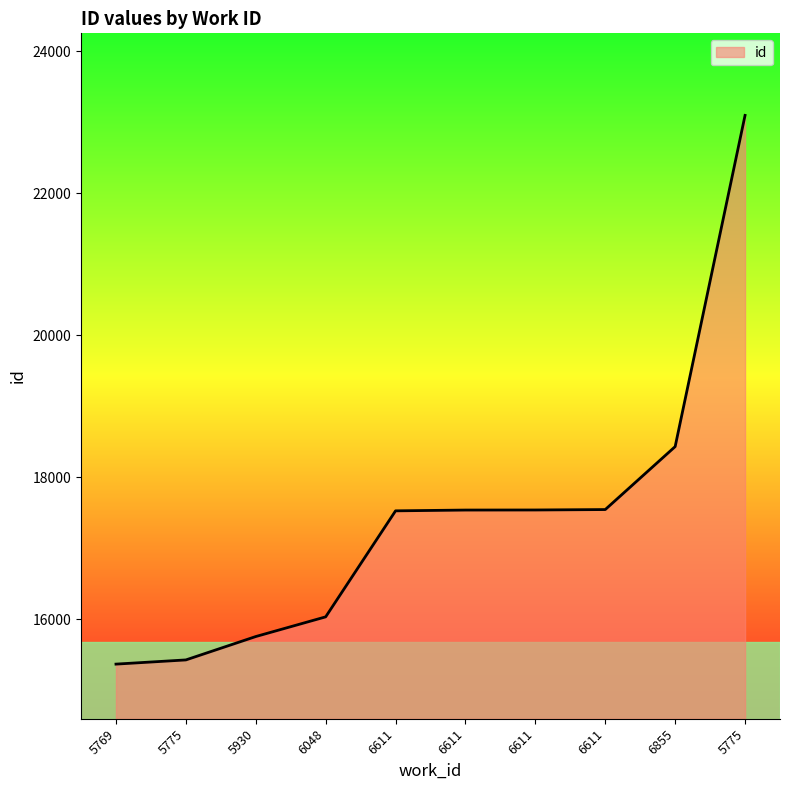

What is the label of the 7th point from the right?

6048